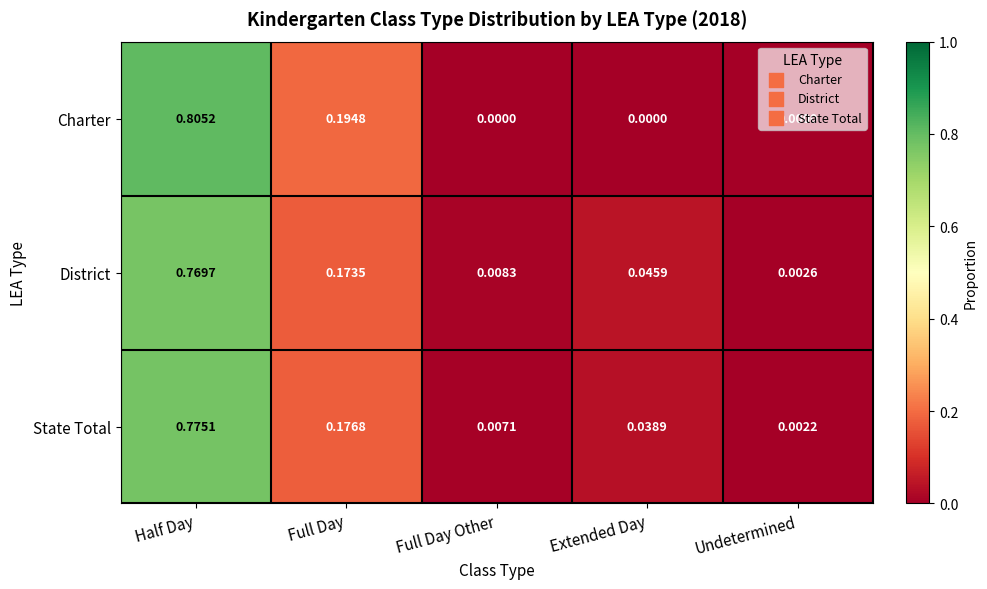

At which category does the chart reach its peak across all series?

Half Day